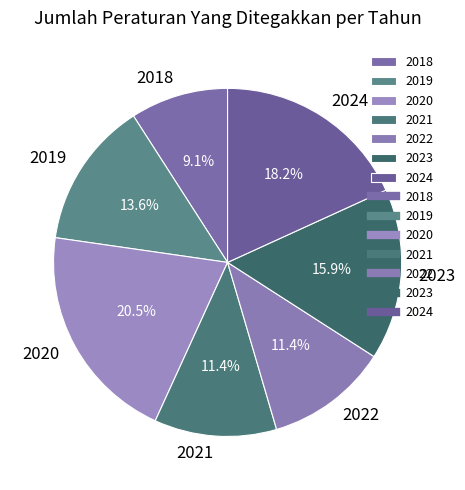

Does any single category account for the majority?

No